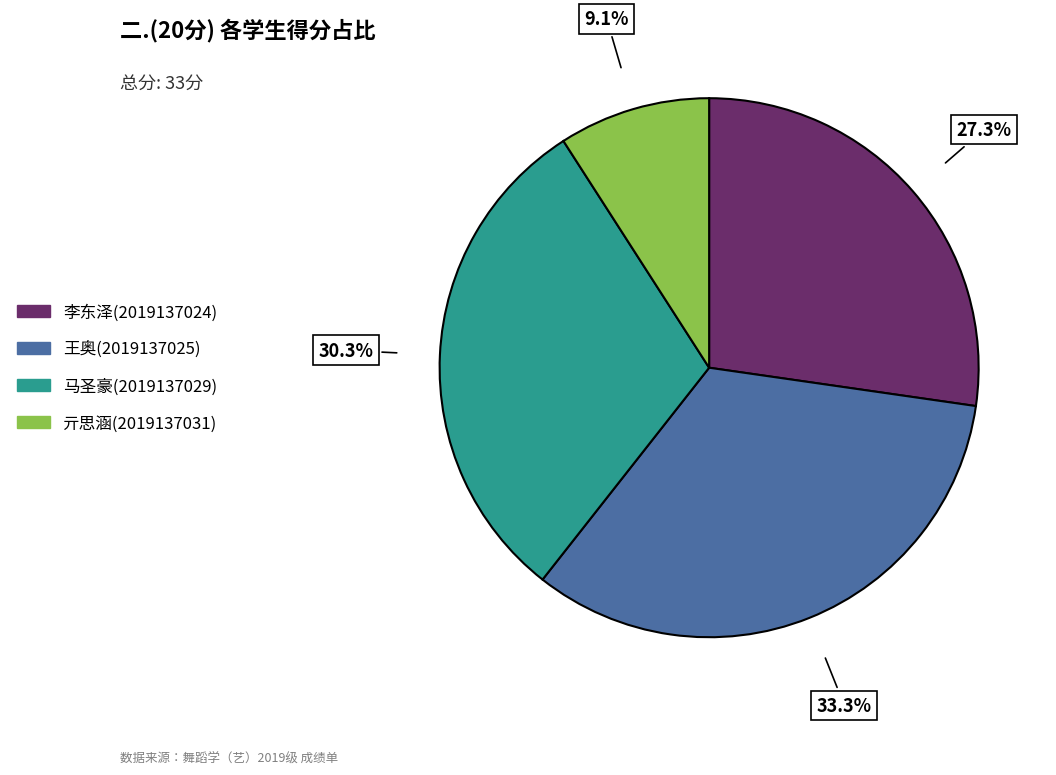

Count the number of slices in the pie.

4